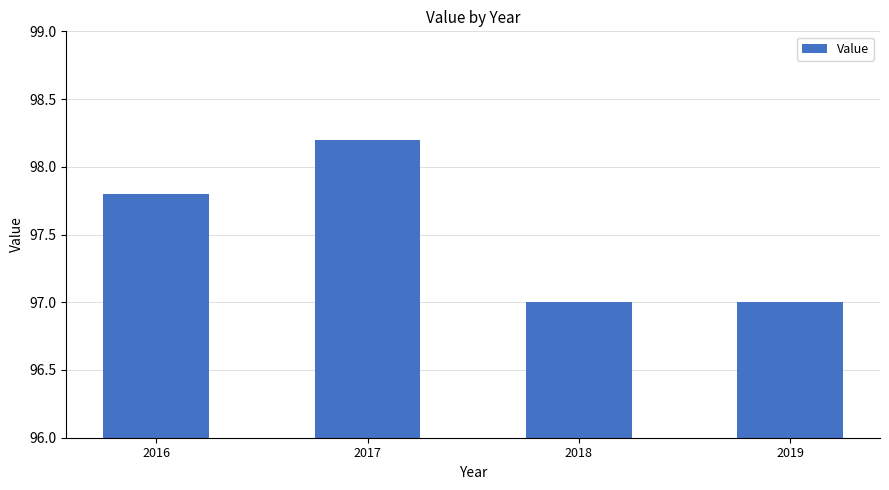

What is the ratio of the value at 2019 to the value at 2018?

1.0